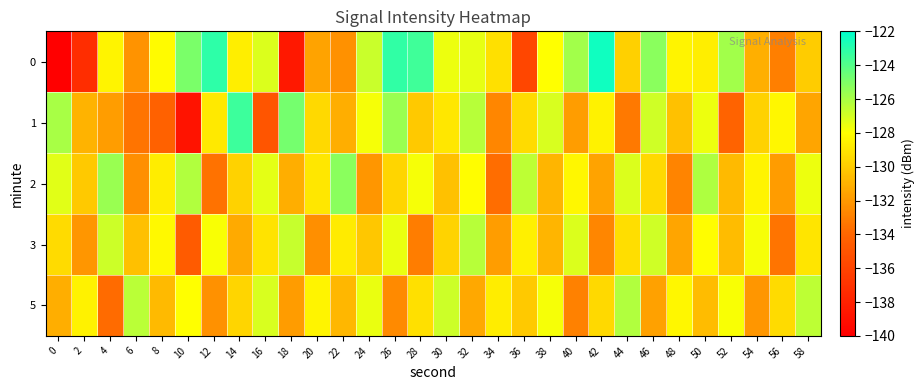

Rank the series by their average value, from lowest to highest.

1, 3, 5, 2, 0